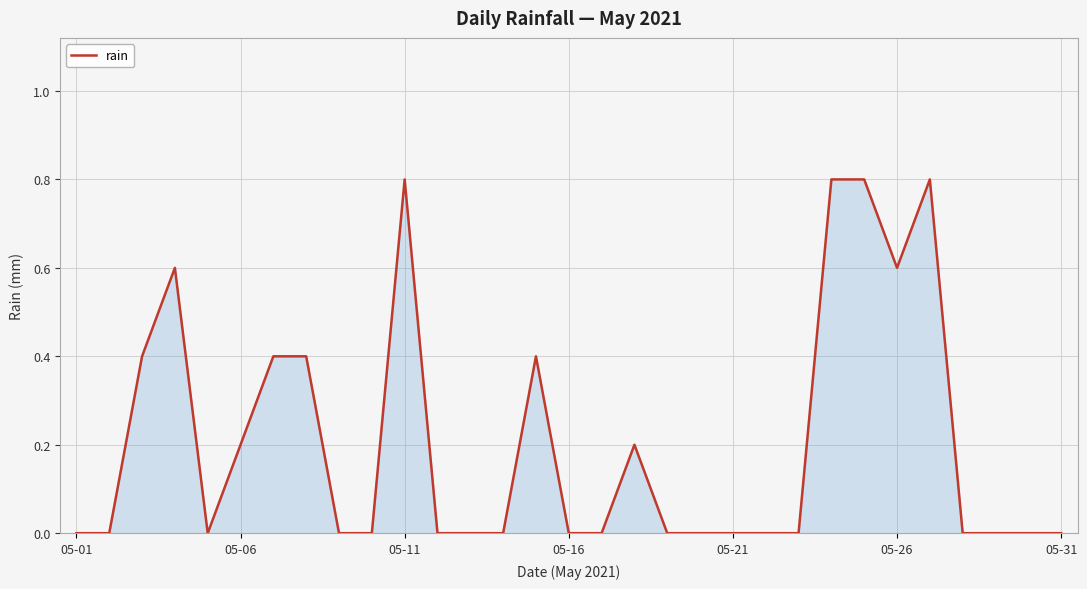

What is the average value?

0.2